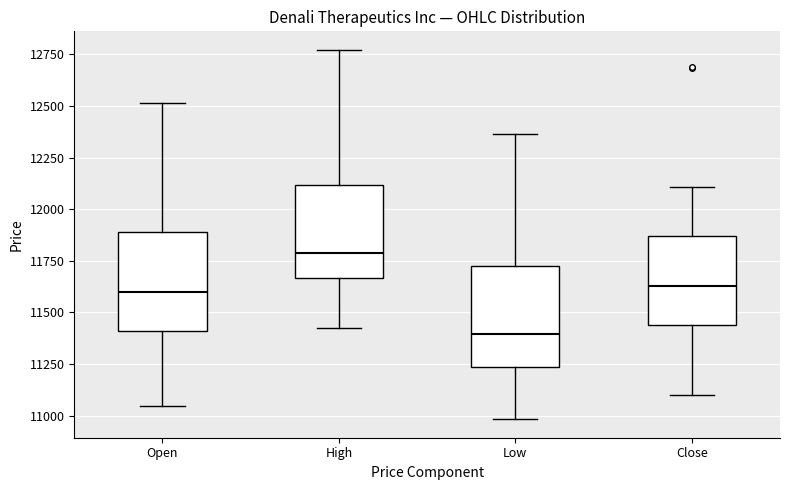

Reading left to right, read every box against the y-axis: the position of its median line, the range the box covers, and the ends of its whiskers. The values are not printed on the chart, so give them approximately, as read against the axis.

Open: median 11600, box 11400 to 11900, whiskers 11050 to 12500
High: median 11800, box 11650 to 12100, whiskers 11450 to 12750
Low: median 11400, box 11250 to 11700, whiskers 11000 to 12350
Close: median 11650, box 11450 to 11850, whiskers 11100 to 12100